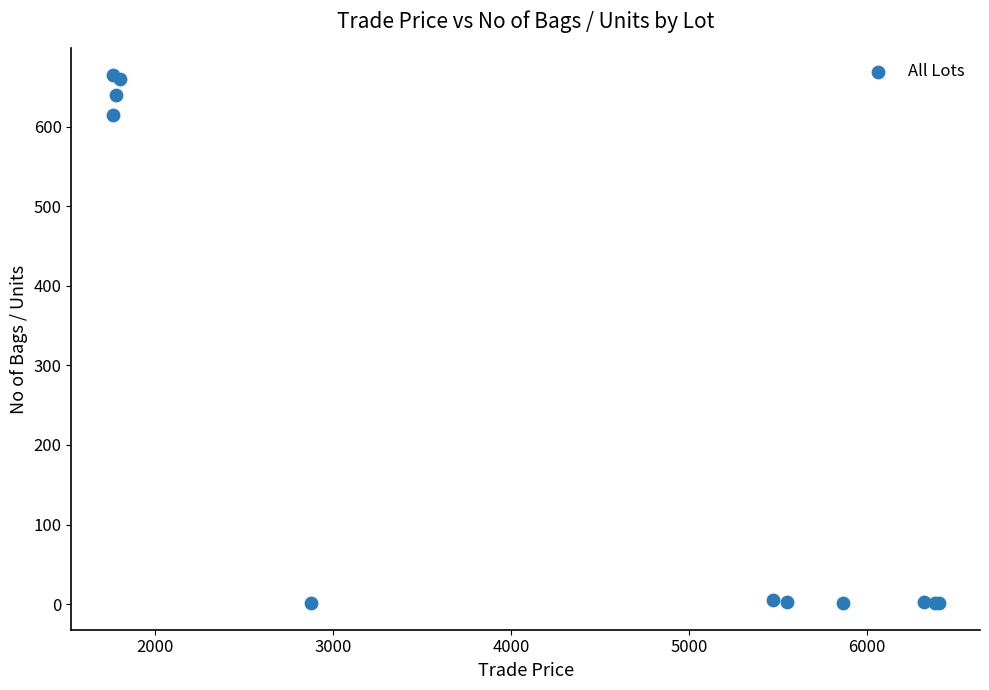

What Y value in the scatter plot is closest to 333?

615